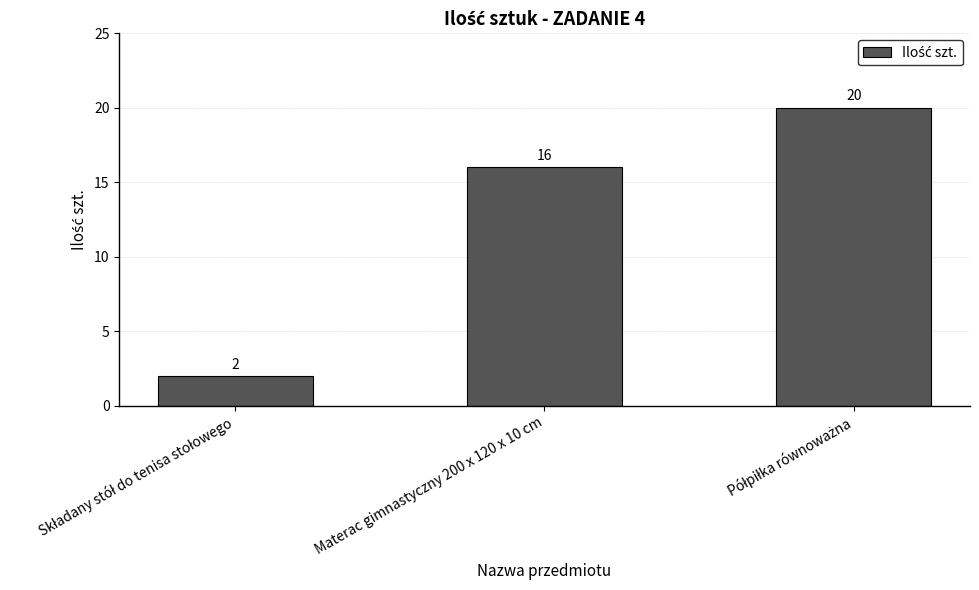

What is the average value?

13